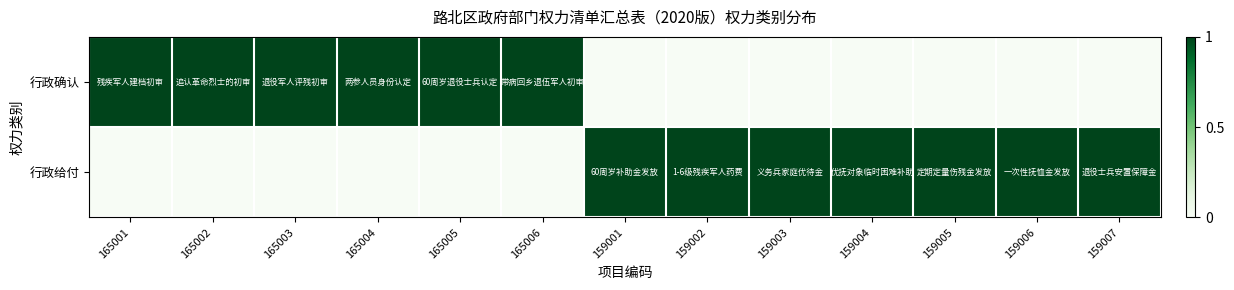

At 159002, list the series in order from largest to smallest.

行政给付, 行政确认